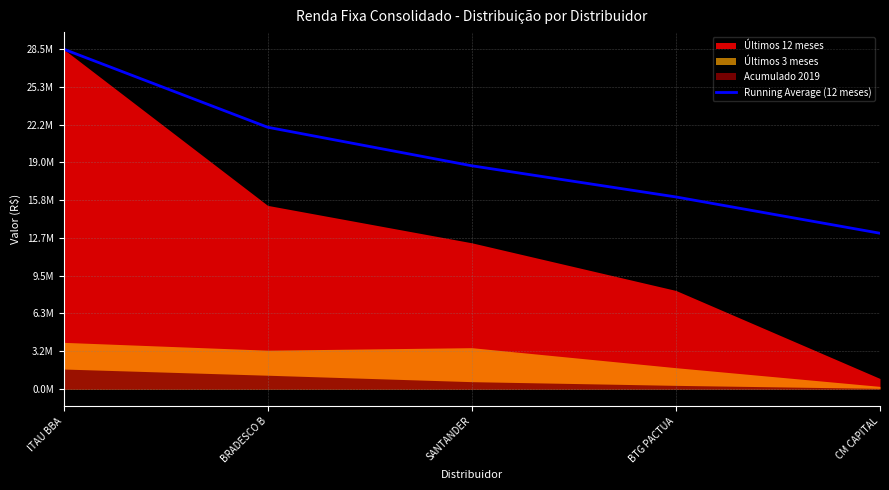

Reading left to right, list all the values displayed in this chart.

28503972.5	21949491.6	18718675.0	16104050.9	13058457.4